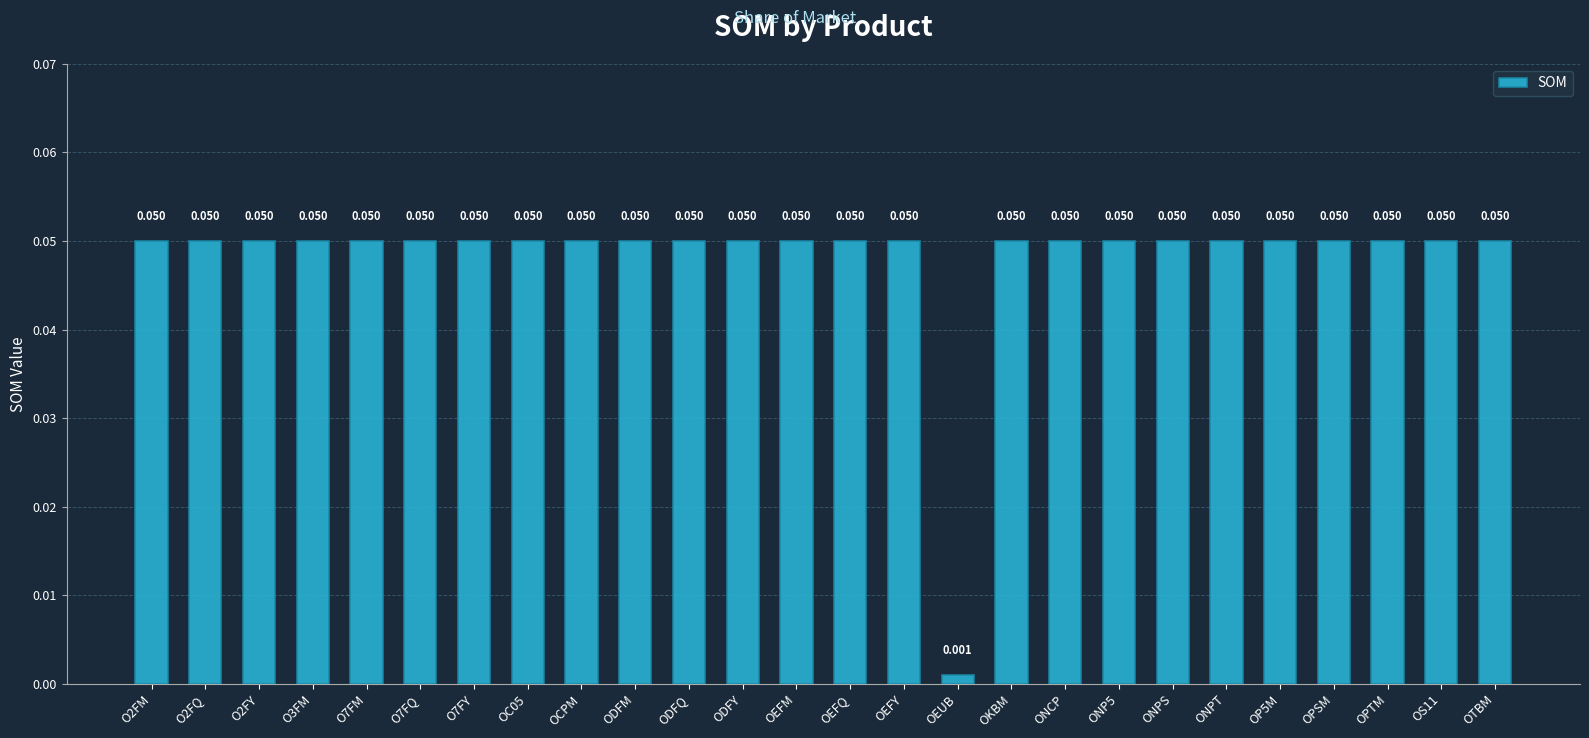

Where is the data nearest to the value 0?

OEUB